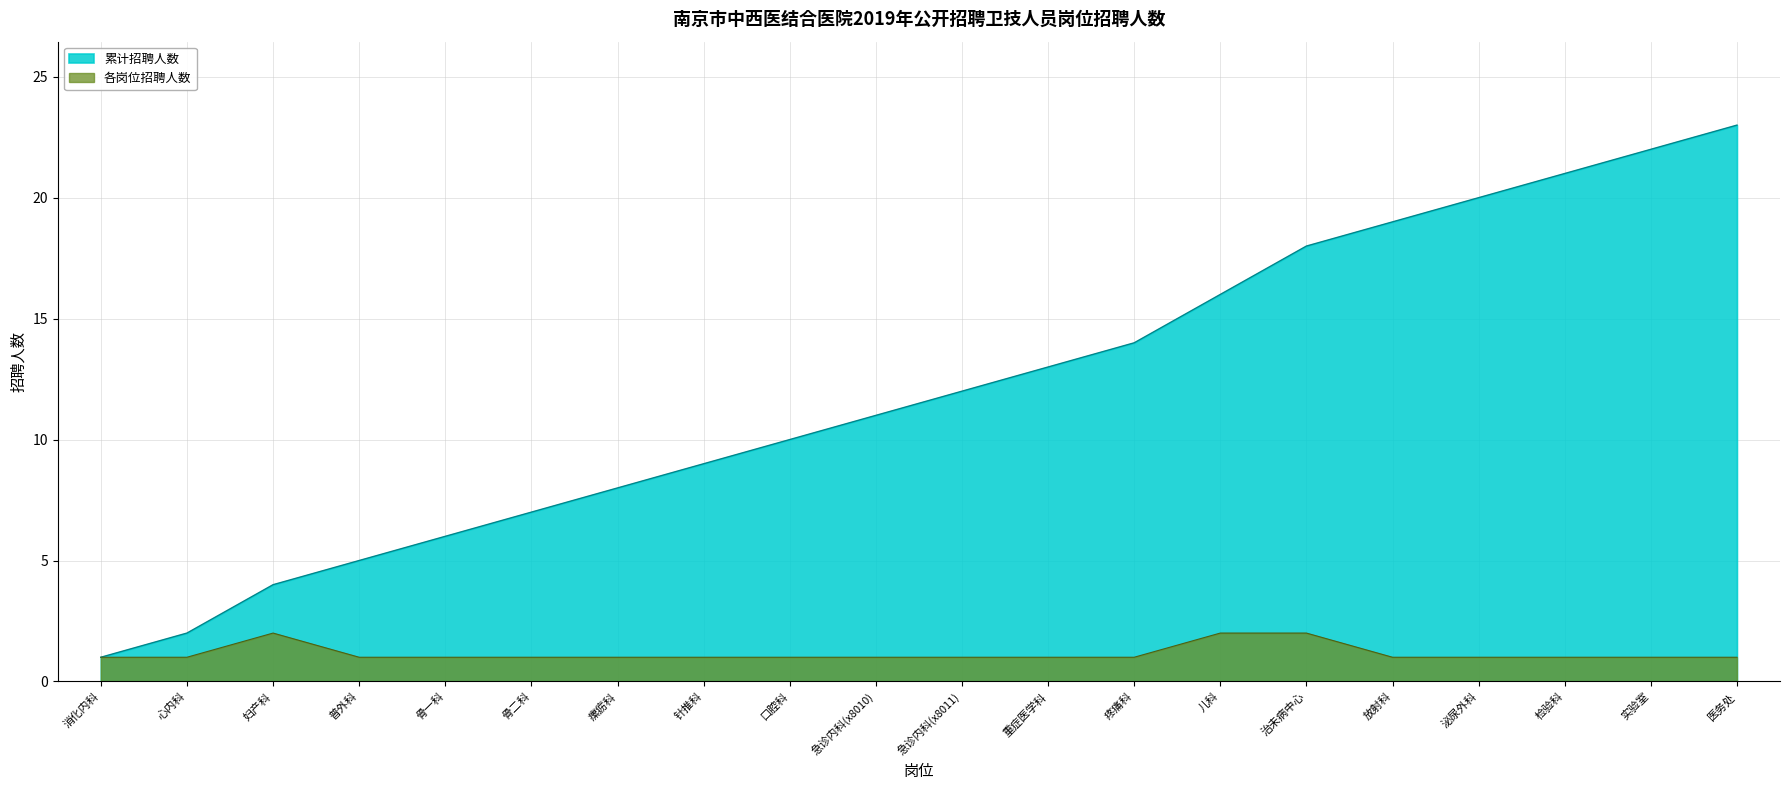

True or false: 招聘人数 and 累计招聘人数 cross at least once.

False